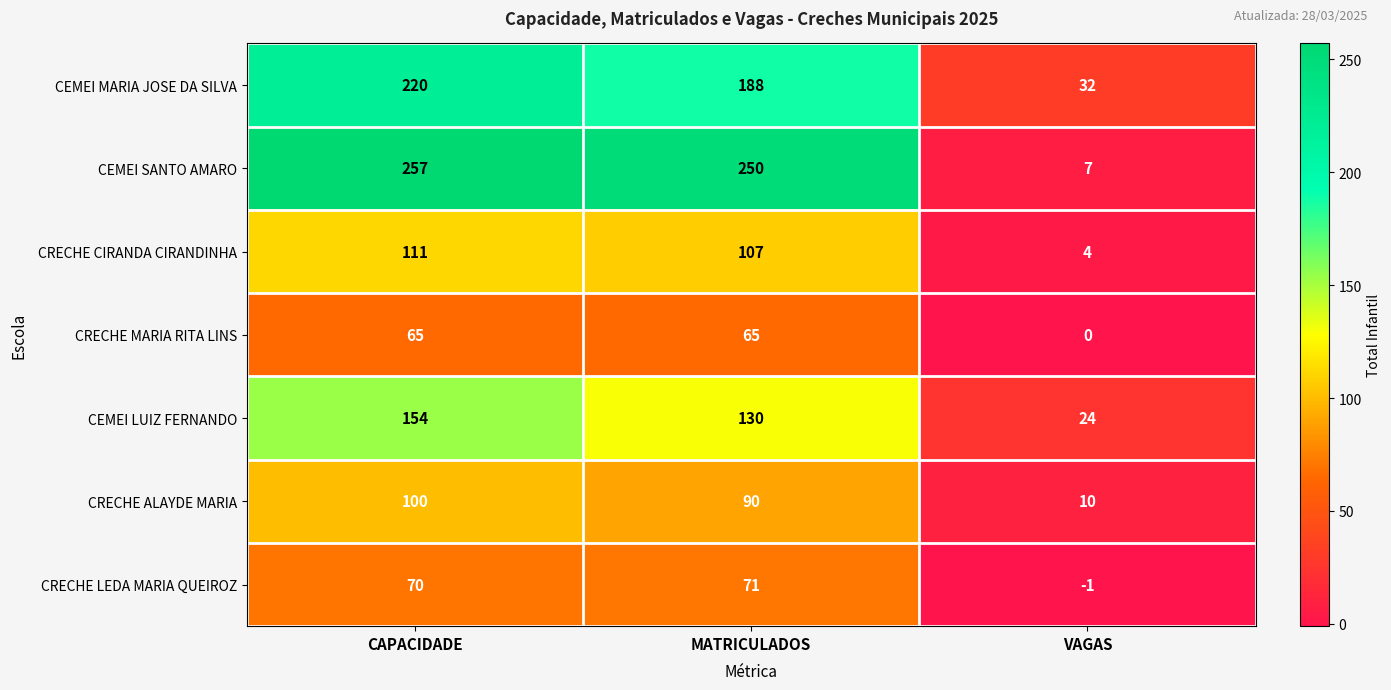

Is it true that CEMEI MARIA JOSE DA SILVA equals 32 at VAGAS?

True